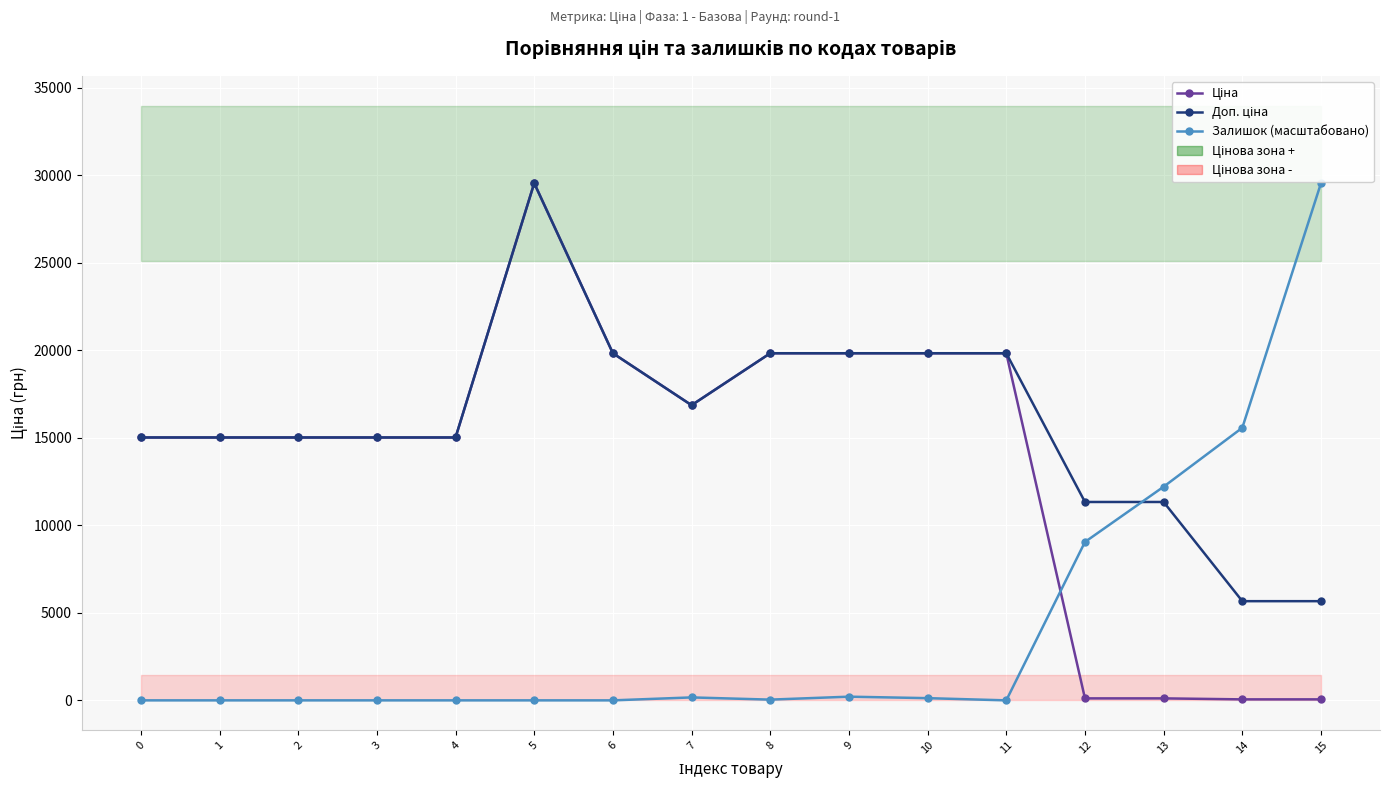

The value of Доп. ціна at 5 is 16820.8. True or false?

False